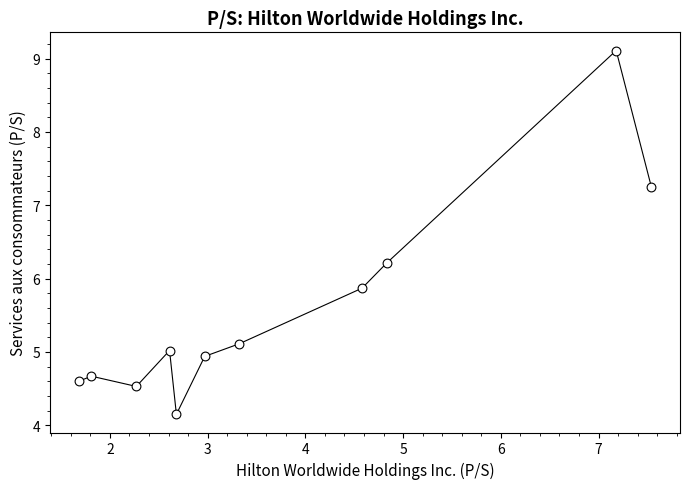

What is the range of Y values (max minus min)?

5.0